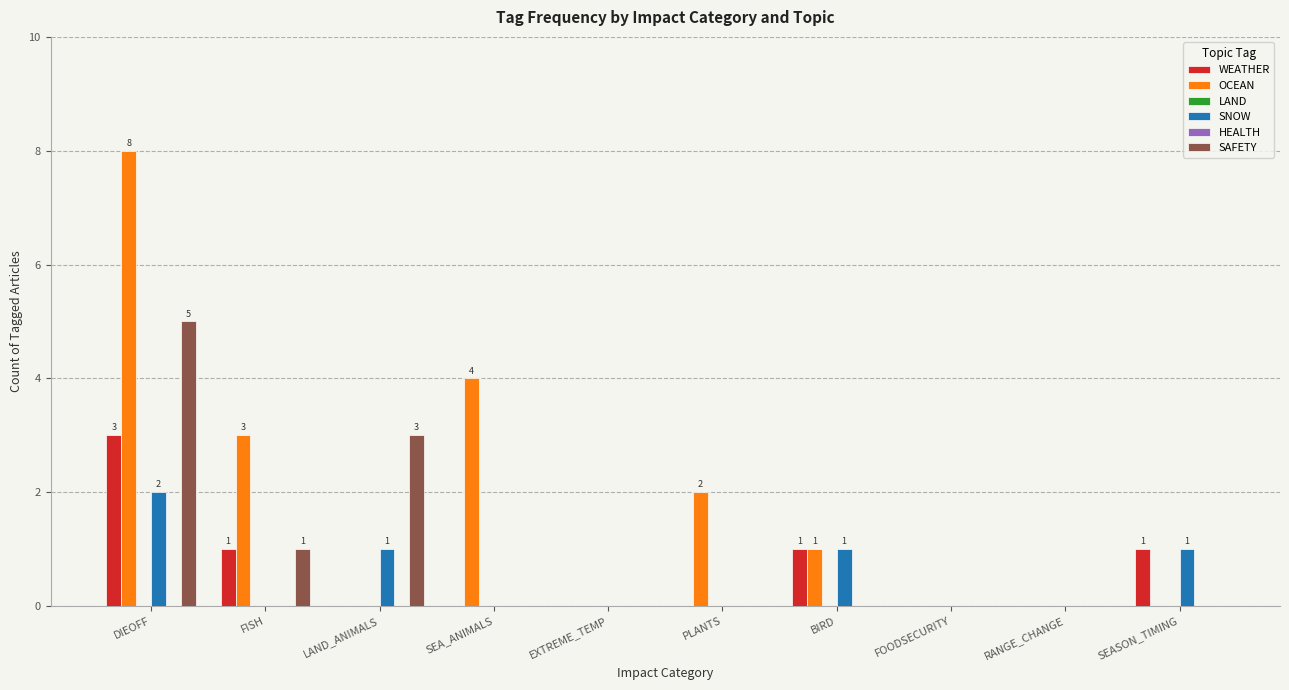

The value of HEALTH at RANGE_CHANGE is 0. True or false?

True